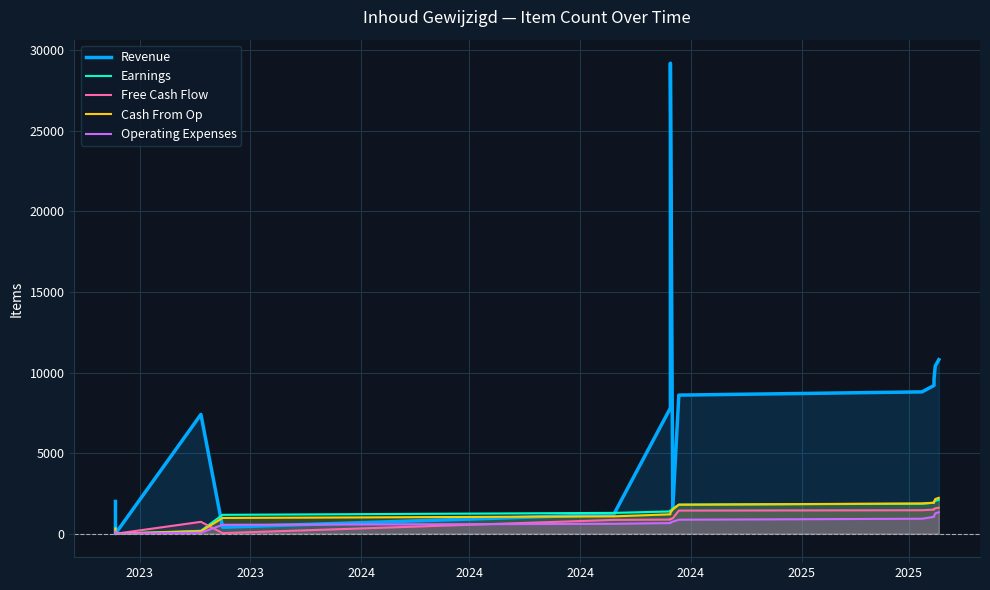

What is the sum of all Cash From Op values?

18450